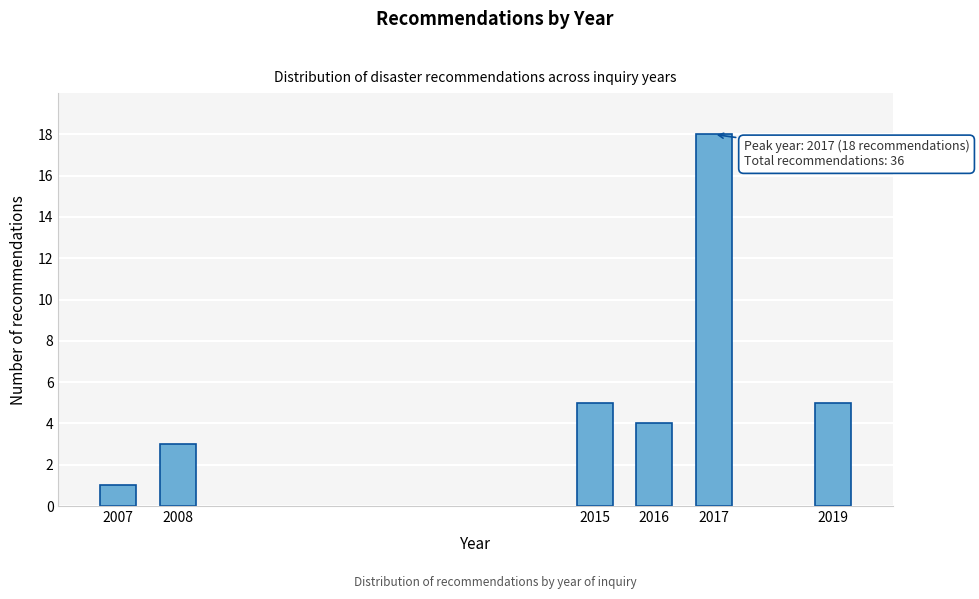

Reading left to right, extract all data points from this chart.

2007=1	2008=3	2015=5	2016=4	2017=18	2019=5